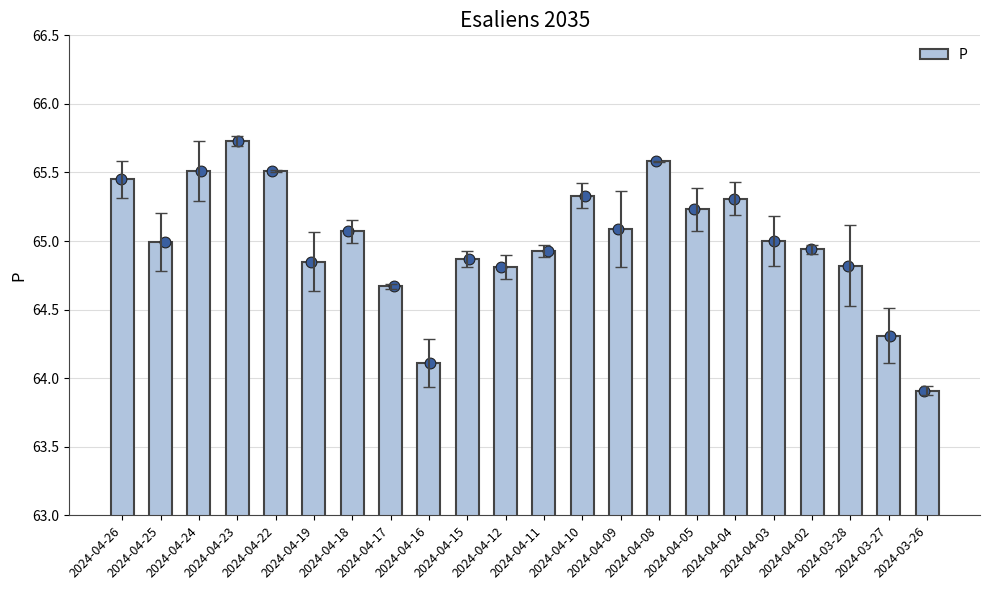

Which has a higher value, 2024-04-05 or 2024-04-19?

2024-04-05